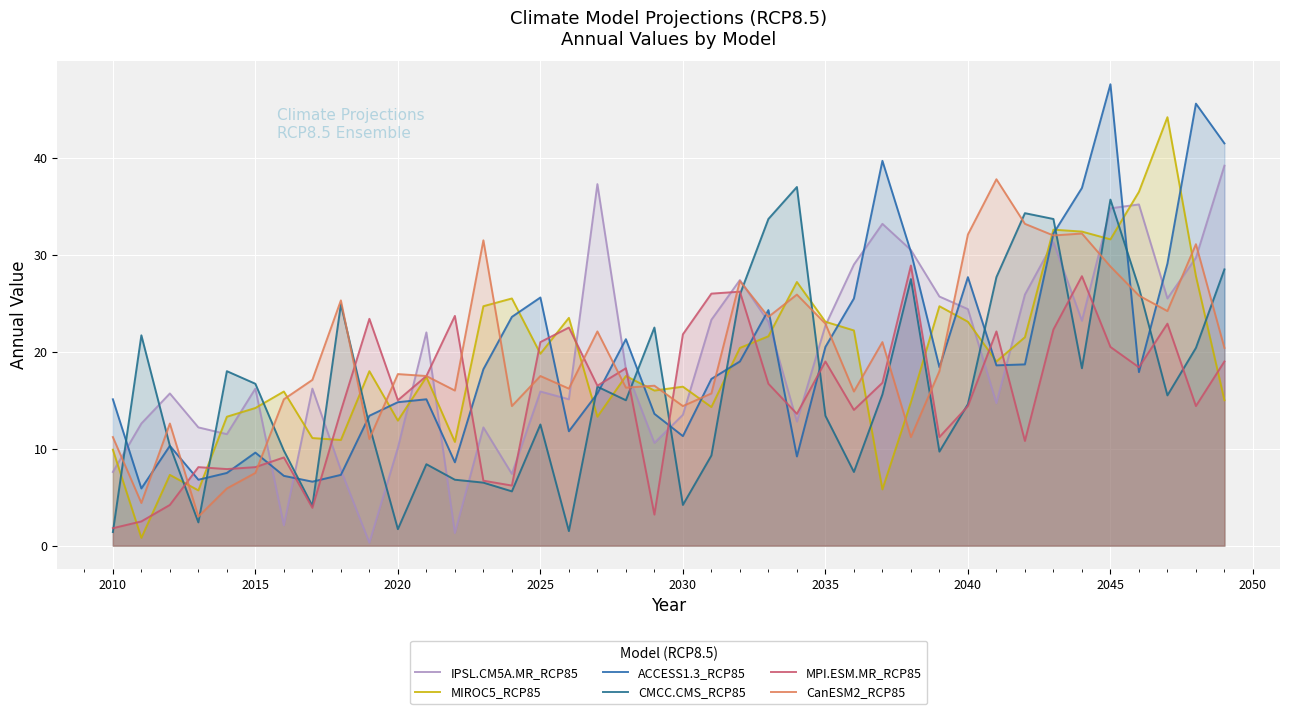

What are all the series names shown in the legend?

IPSL.CM5A.MR_RCP85, MIROC5_RCP85, ACCESS1.3_RCP85, CMCC.CMS_RCP85, MPI.ESM.MR_RCP85, CanESM2_RCP85